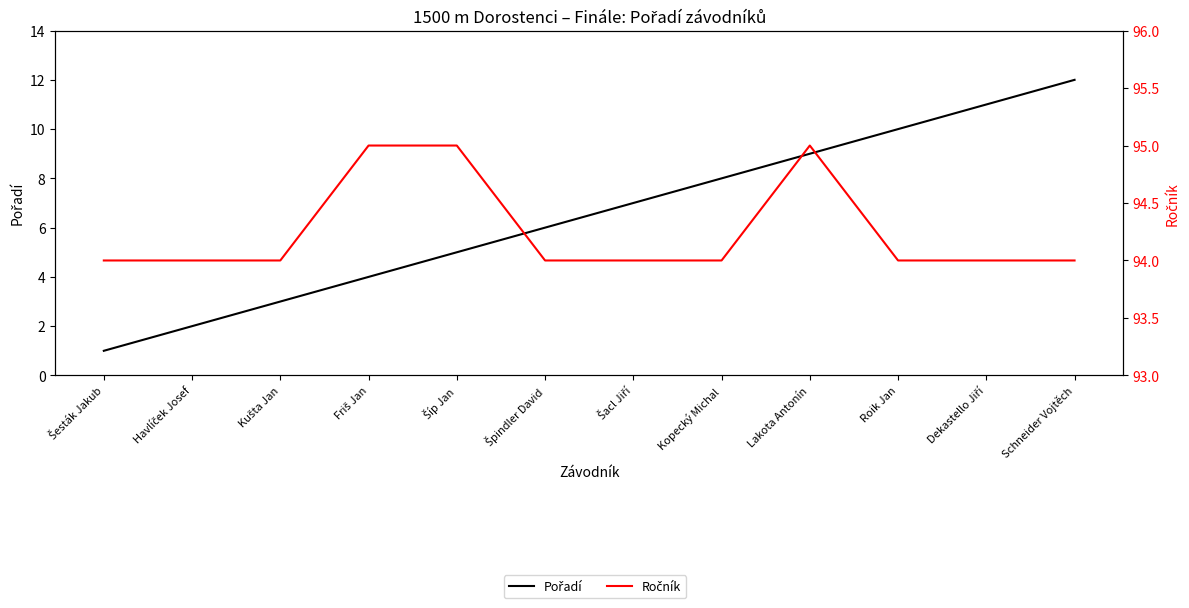

What is the label of the 6th point from the right?

Šacl Jiří